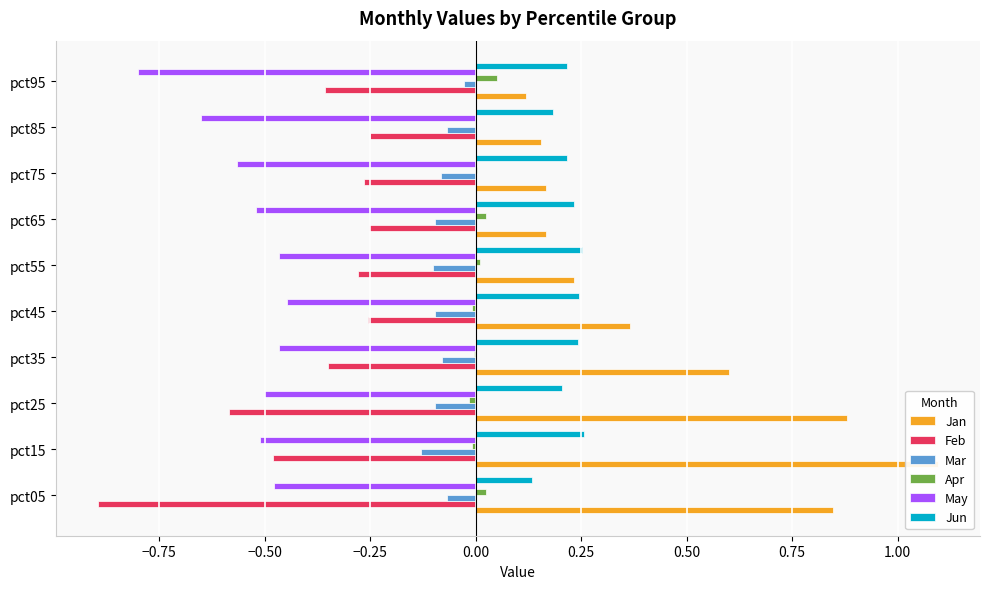

How many data points in Apr are less than 0?

5